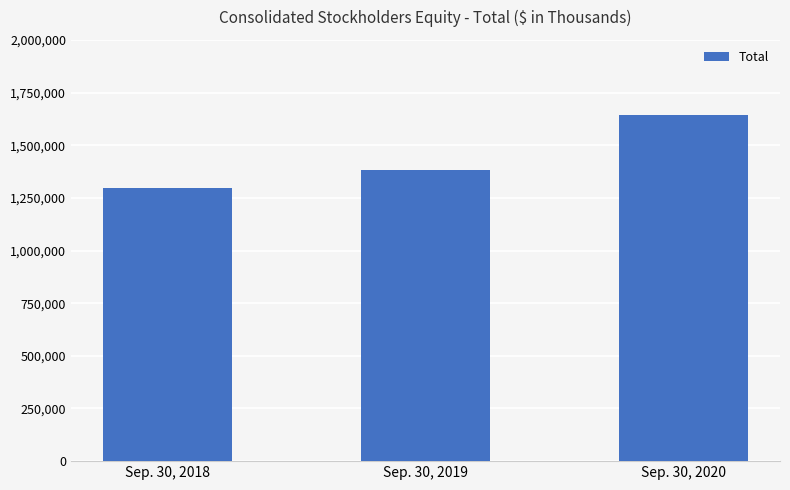

List the labels in order of value, smallest first.

Sep. 30, 2018, Sep. 30, 2019, Sep. 30, 2020